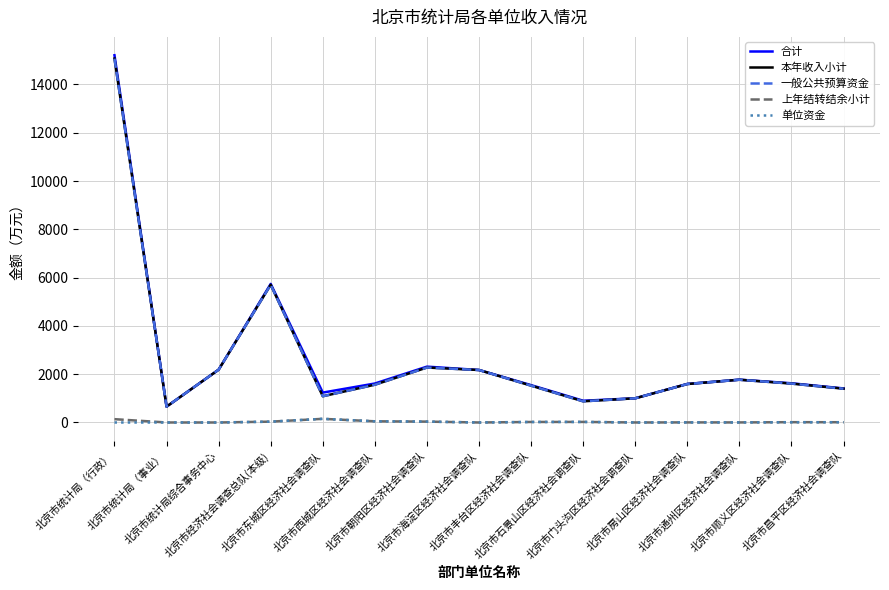

How many lines are shown in the chart?

5